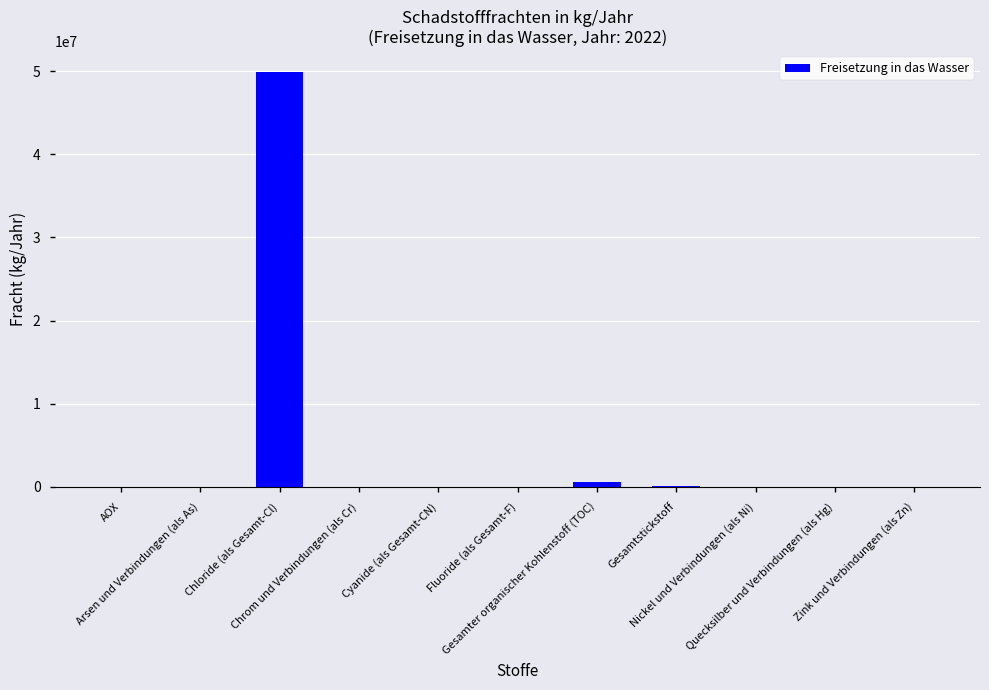

Count the number of categories in the chart.

11